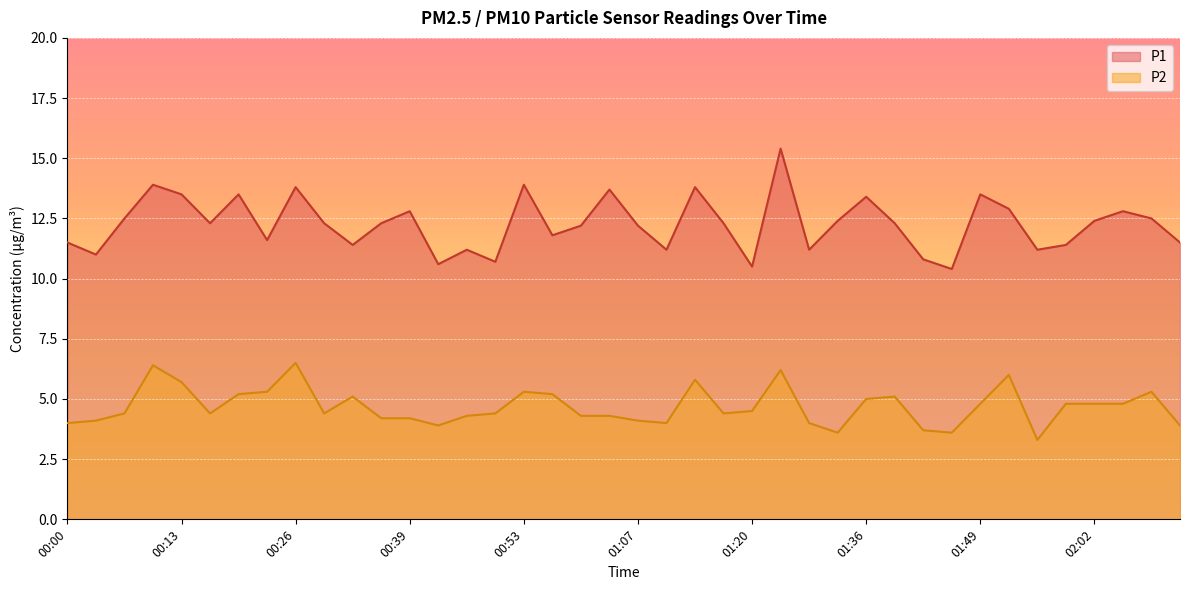

Reading left to right, transcribe all the data shown in this chart.

P1: 00:00=11.5	00:03=11.0	00:06=12.5	00:10=13.9	00:13=13.5	00:16=12.3	00:19=13.5	00:23=11.6	00:26=13.8	00:29=12.3	00:33=11.4	00:36=12.3	00:39=12.8	00:43=10.6	00:47=11.2	00:50=10.7	00:53=13.9	00:57=11.8	01:00=12.2	01:03=13.7	01:07=12.2	01:10=11.2	01:13=13.8	01:16=12.3	01:20=10.5	01:27=15.4	01:30=11.2	01:33=12.4	01:36=13.4	01:39=12.3	01:43=10.8	01:46=10.4	01:49=13.5	01:52=12.9	01:56=11.2	01:59=11.4	02:02=12.4	02:05=12.8	02:09=12.5	02:12=11.5
P2: 00:00=4.0	00:03=4.1	00:06=4.4	00:10=6.4	00:13=5.7	00:16=4.4	00:19=5.2	00:23=5.3	00:26=6.5	00:29=4.4	00:33=5.1	00:36=4.2	00:39=4.2	00:43=3.9	00:47=4.3	00:50=4.4	00:53=5.3	00:57=5.2	01:00=4.3	01:03=4.3	01:07=4.1	01:10=4.0	01:13=5.8	01:16=4.4	01:20=4.5	01:27=6.2	01:30=4.0	01:33=3.6	01:36=5.0	01:39=5.1	01:43=3.7	01:46=3.6	01:49=4.8	01:52=6.0	01:56=3.3	01:59=4.8	02:02=4.8	02:05=4.8	02:09=5.3	02:12=3.9